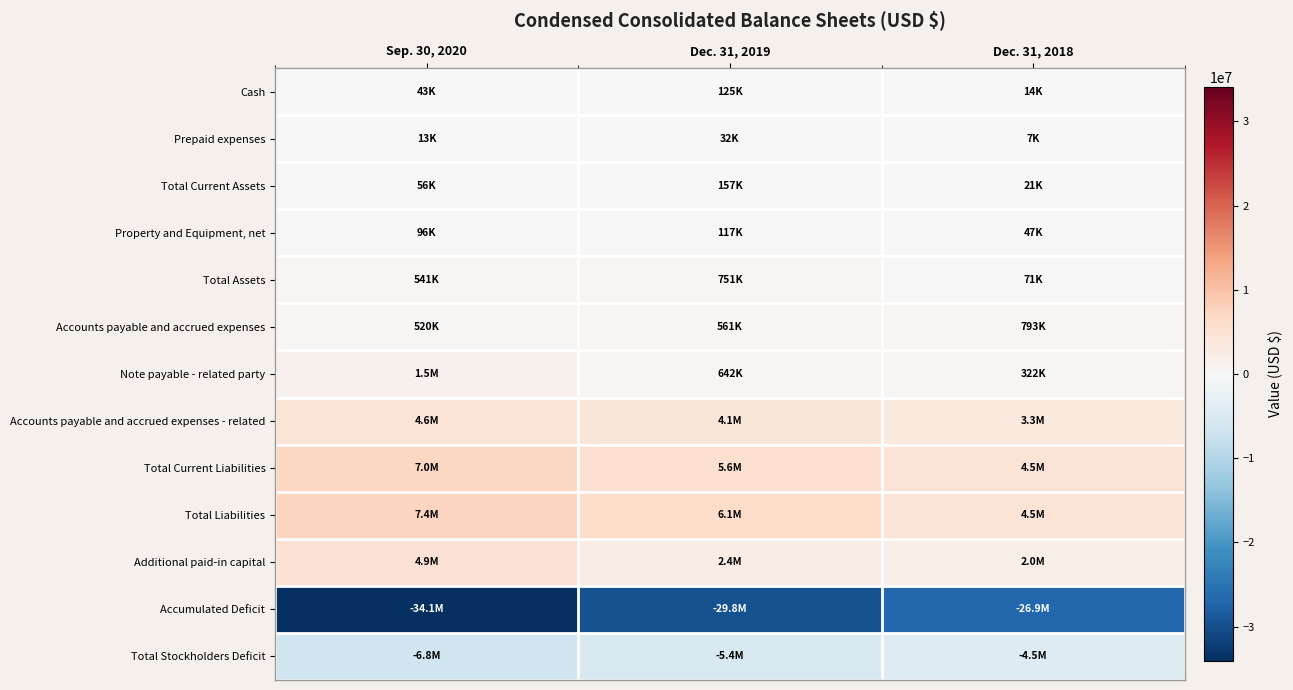

List the series in order of their peak value, highest first.

Total Liabilities, Total Current Liabilities, Additional paid-in capital, Accounts payable and accrued expenses - related, Note payable - related party, Accounts payable and accrued expenses, Total Assets, Total Current Assets, Cash, Property and Equipment, net, Prepaid expenses, Total Stockholders Deficit, Accumulated Deficit